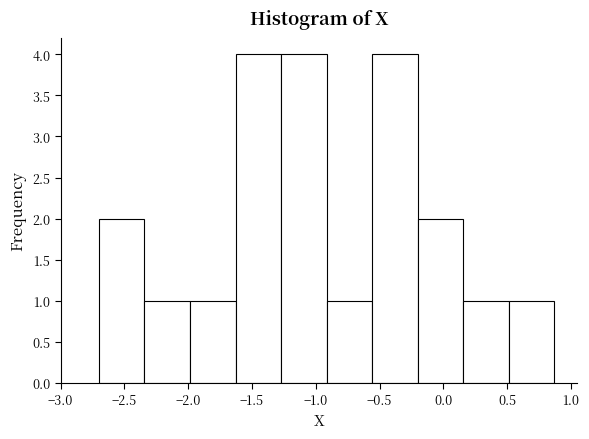

Reading left to right, transcribe this chart: for each bar, give the range it covers on the x-axis and its height. Neither the bar edges nor the heights are printed on the chart, so give them approximately, as read against the axes.

-2.70 to -2.35: 2
-2.35 to -2.00: 1
-2.00 to -1.65: 1
-1.65 to -1.25: 4
-1.25 to -0.90: 4
-0.90 to -0.55: 1
-0.55 to -0.20: 4
-0.20 to 0.15: 2
0.15 to 0.50: 1
0.50 to 0.85: 1